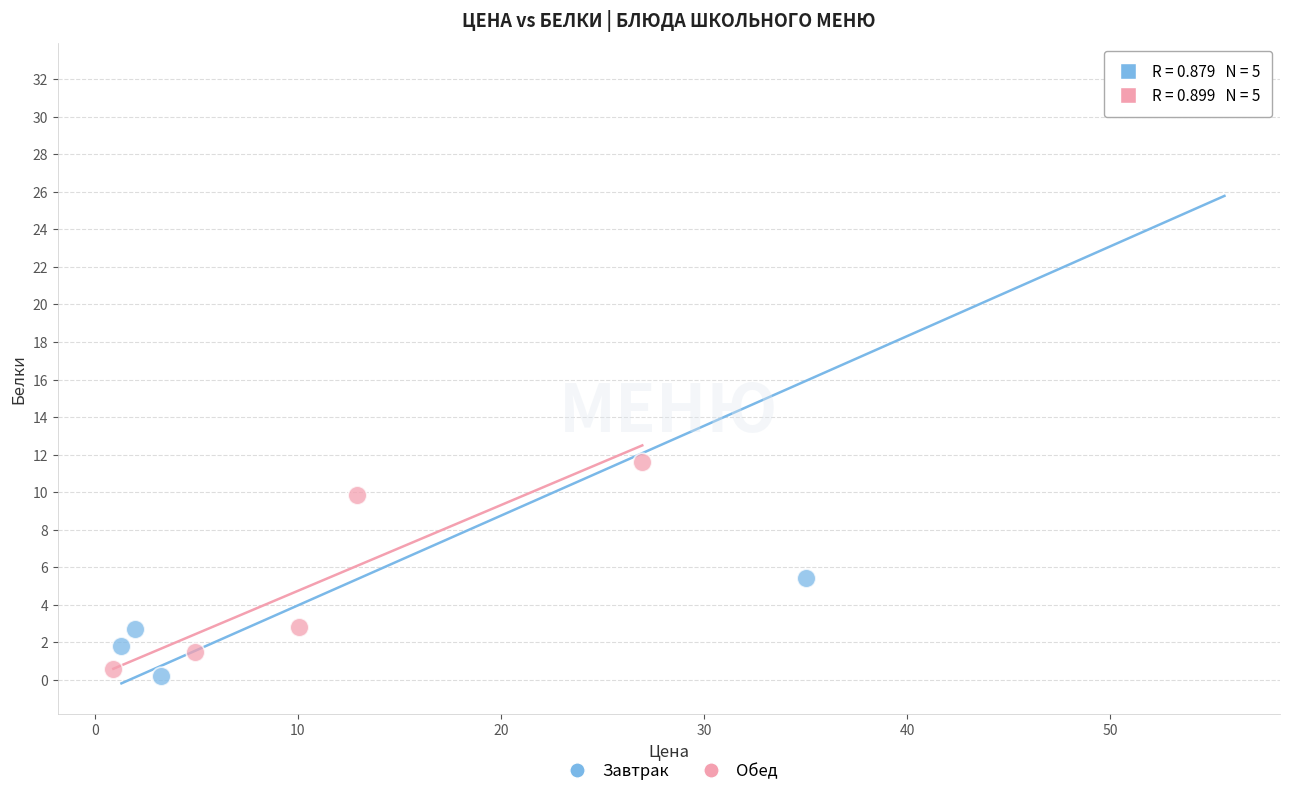

Which series contains the lowest Y value?

Завтрак